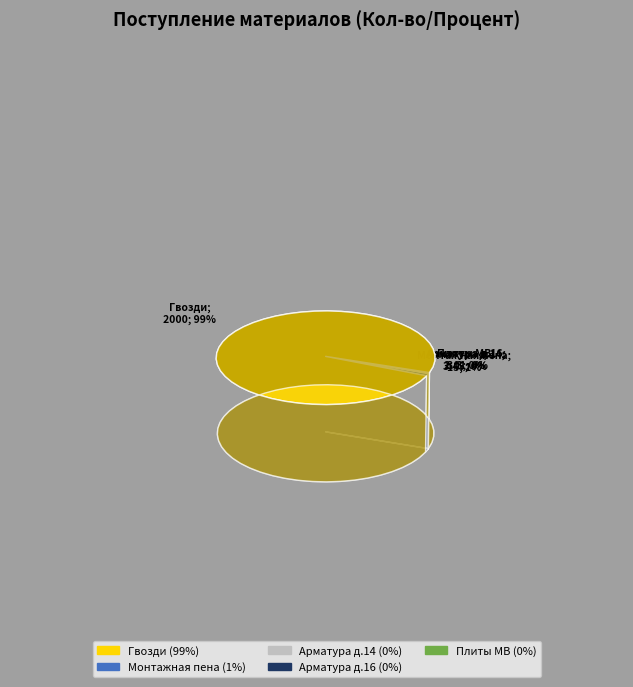

Is Гвозди the majority of the pie?

Yes